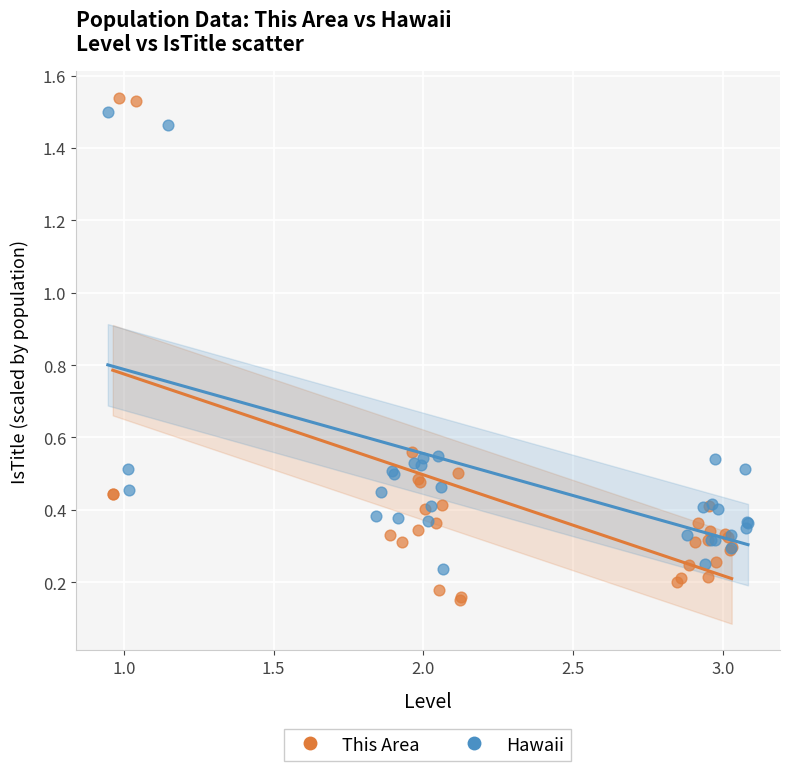

Which series contains the lowest Y value?

This Area